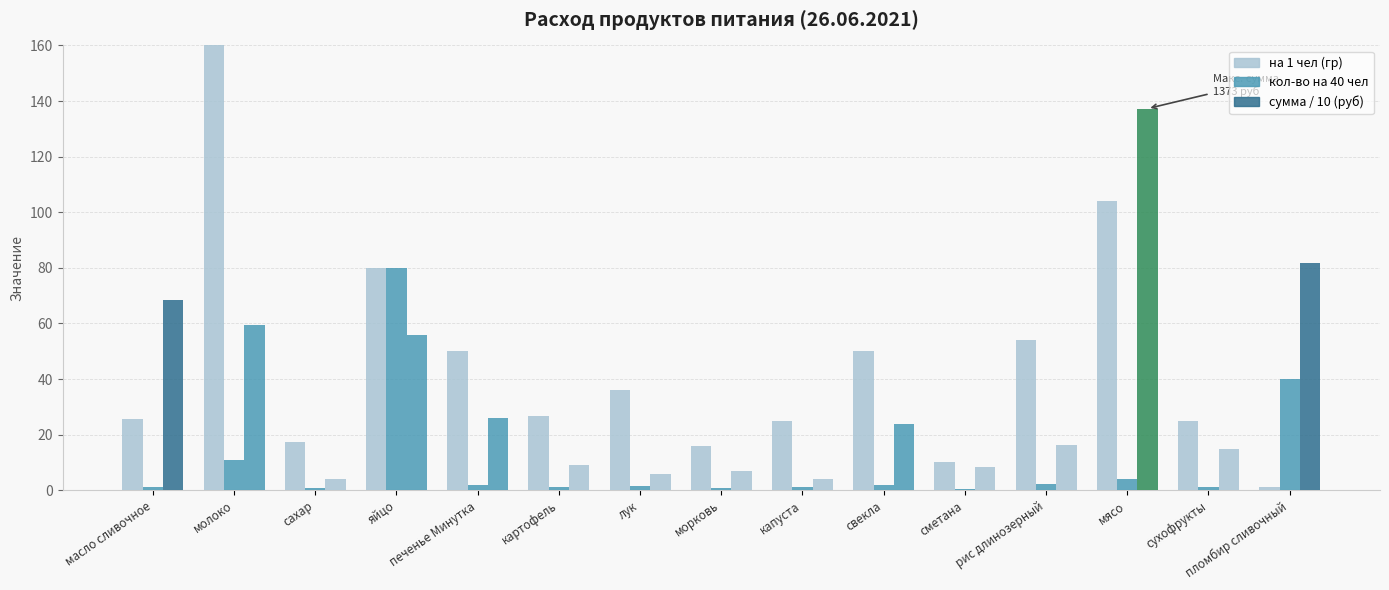

Between масло сливочное and сухофрукты, which series saw the biggest shift?

сумма / 10 (руб)